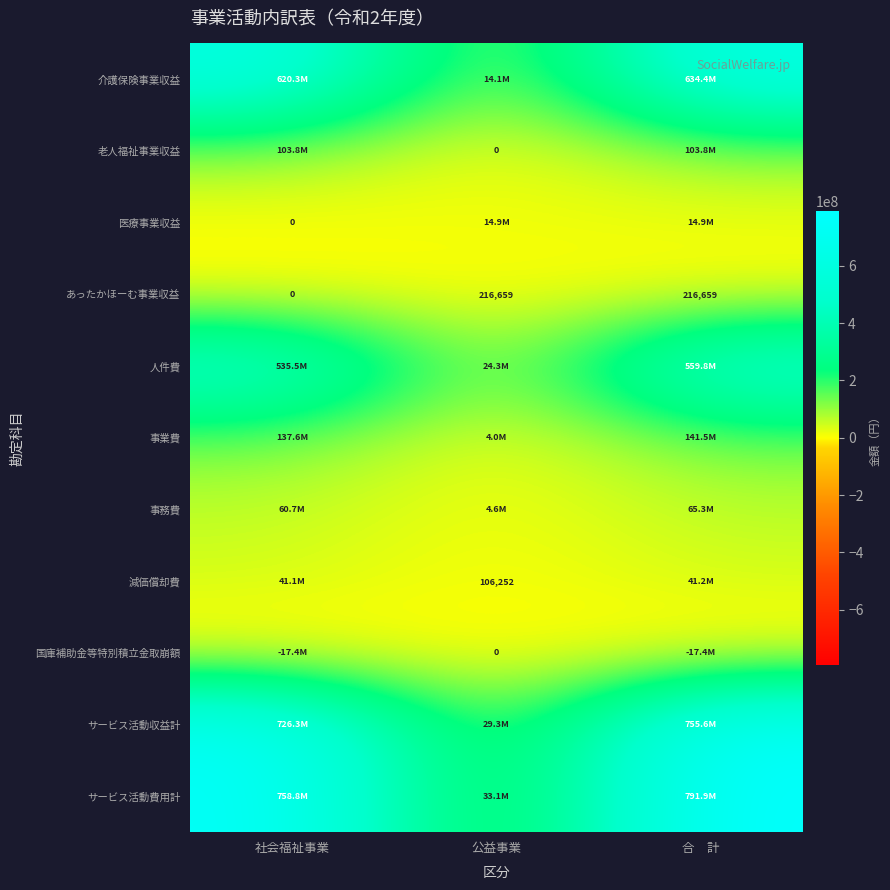

The 減価償却費 series shows 106252 at 公益事業. True or false?

True